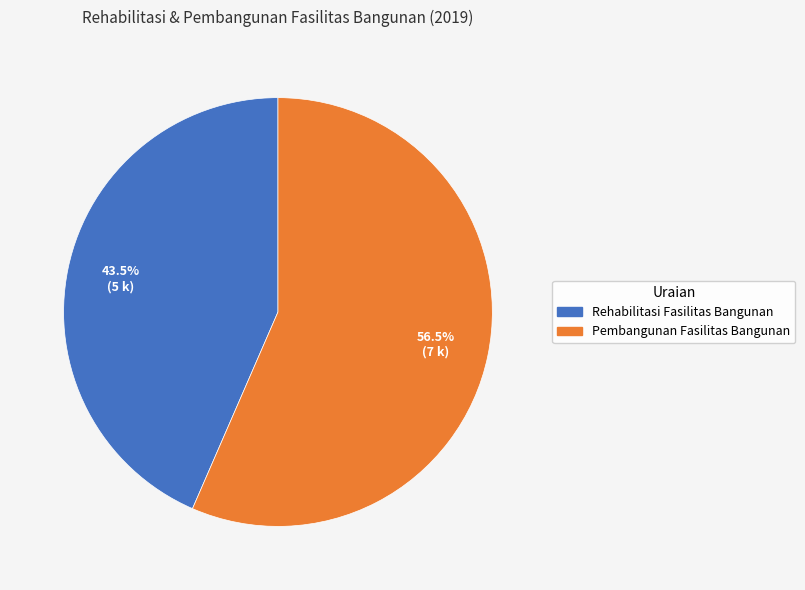

Approximately how many times larger is the value at Pembangunan Fasilitas Bangunan compared to Rehabilitasi Fasilitas Bangunan?

1.3